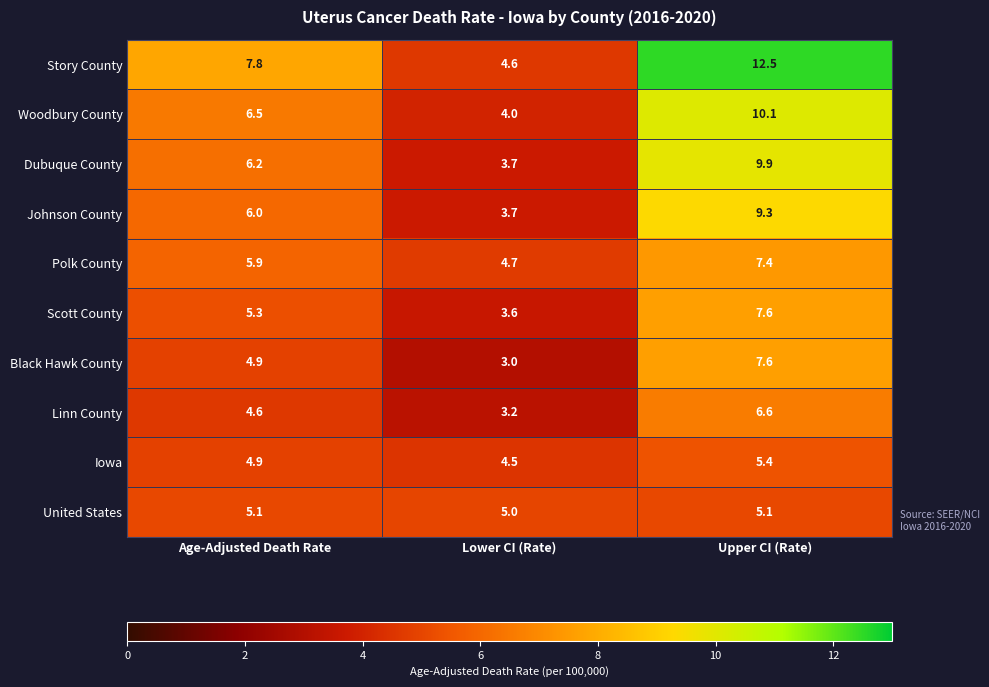

List the labels in order of Iowa value, smallest first.

Lower CI (Rate), Age-Adjusted Death Rate, Upper CI (Rate)